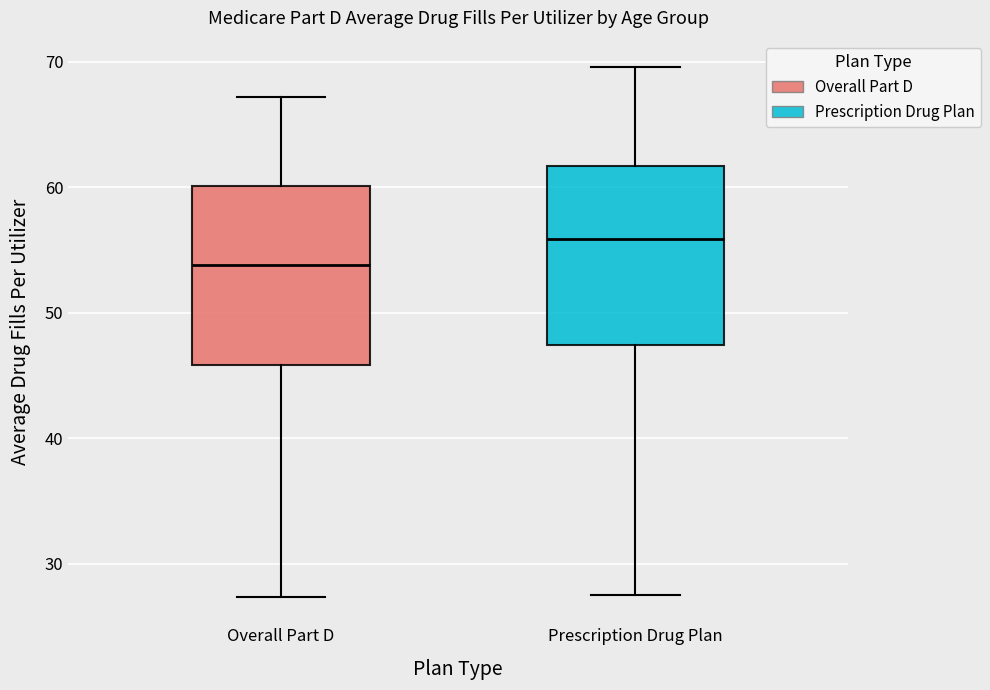

Reading left to right, read every box against the y-axis: the position of its median line, the range the box covers, and the ends of its whiskers. The values are not printed on the chart, so give them approximately, as read against the axis.

Overall Part D: median 54, box 46 to 60, whiskers 27 to 67
Prescription Drug Plan: median 56, box 47 to 62, whiskers 28 to 70